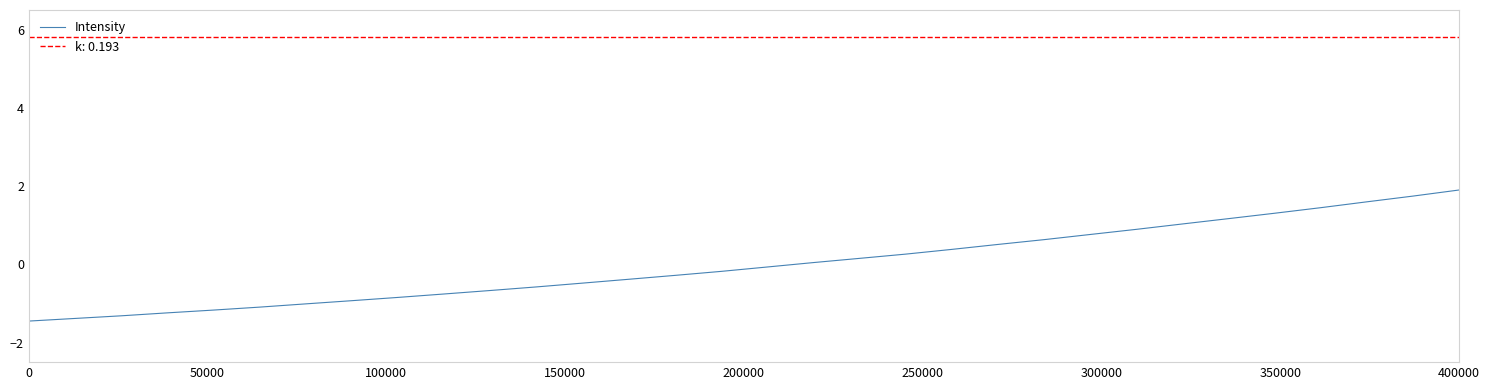

How many categories are shown in the chart?

32